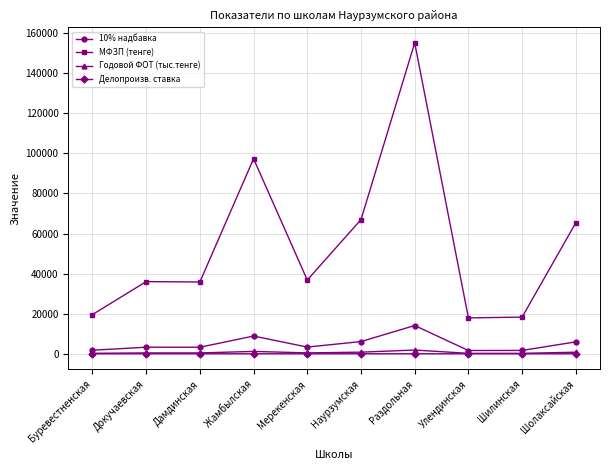

Rank the series by their maximum value, from lowest to highest.

Делопроизв. ставка, Годовой ФОТ (тыс.тенге), 10% надбавка, МФЗП (тенге)